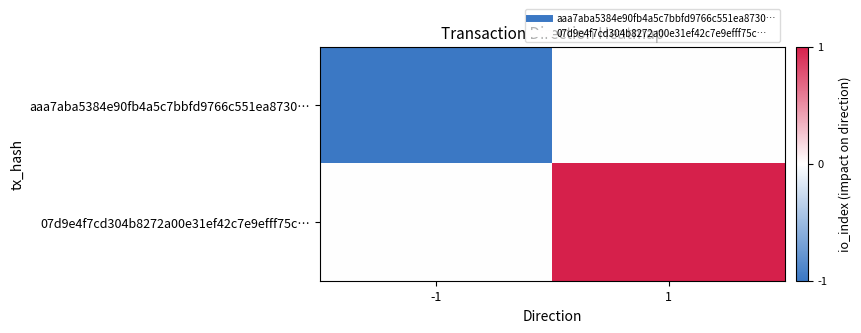

Which series has the widest spread of values?

aaa7aba5384e90fb4a5c7bbfd9766c551ea8730…